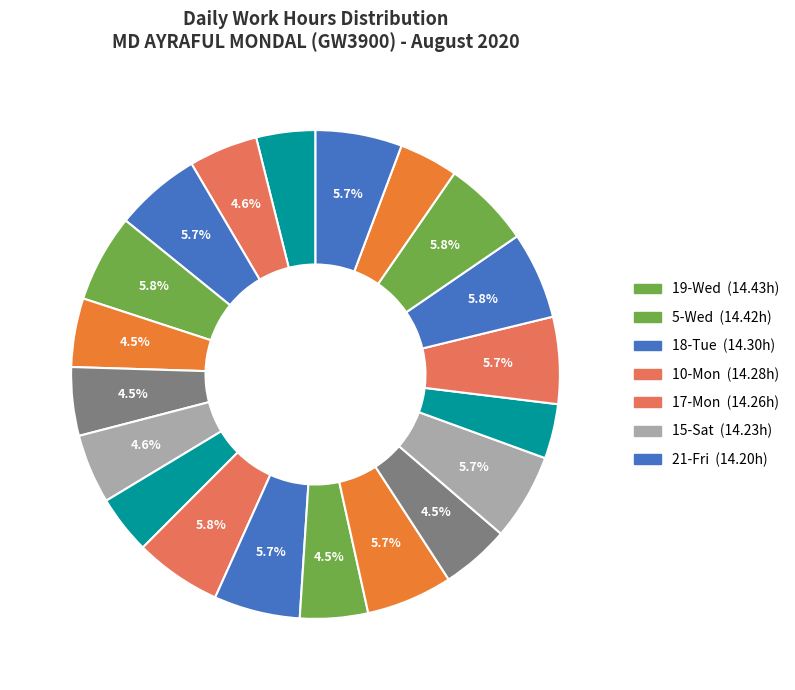

How many slices are in this pie chart?

20